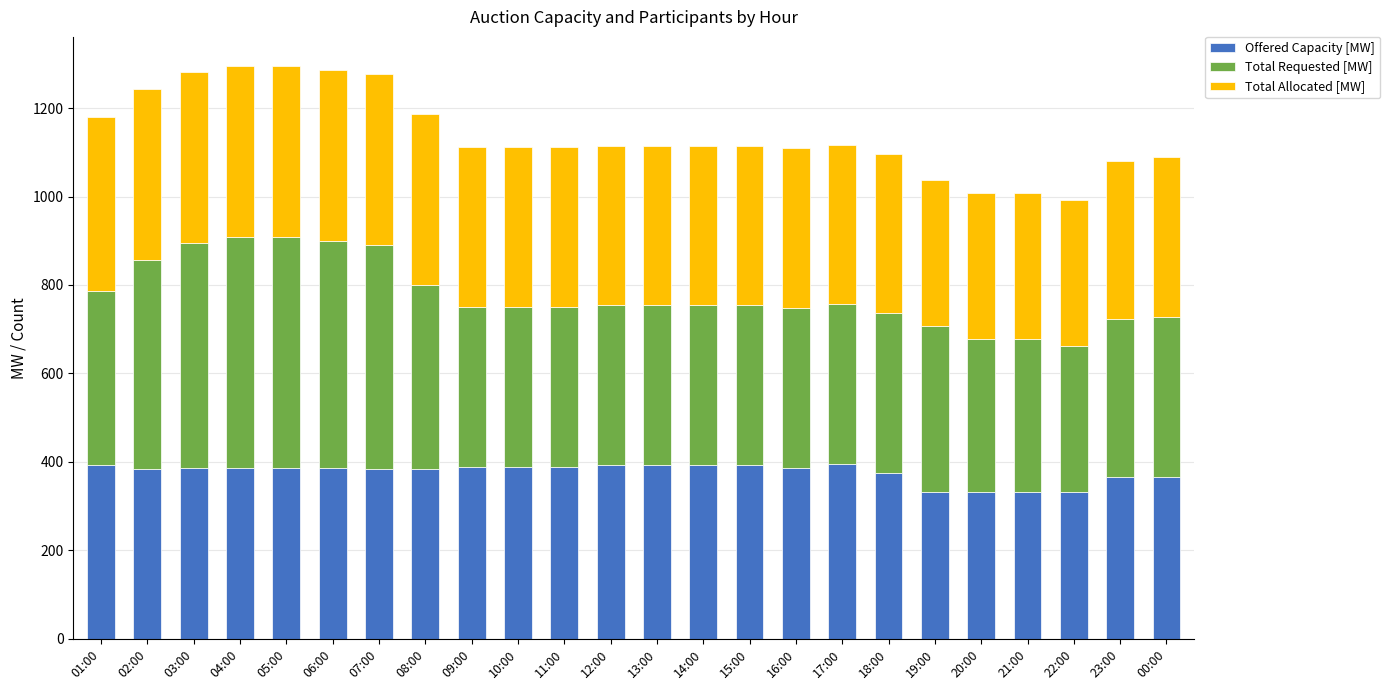

What is the difference between the maximum and second lowest values in the Offered Capacity [MW] series?

64